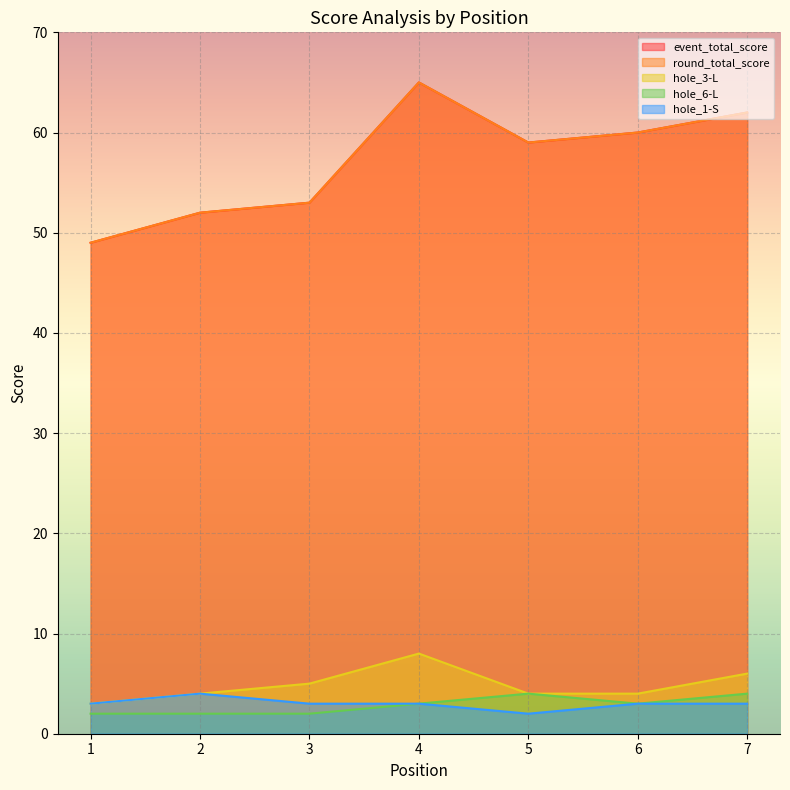

What is the difference between the second highest and minimum values in the hole_1-S series?

1